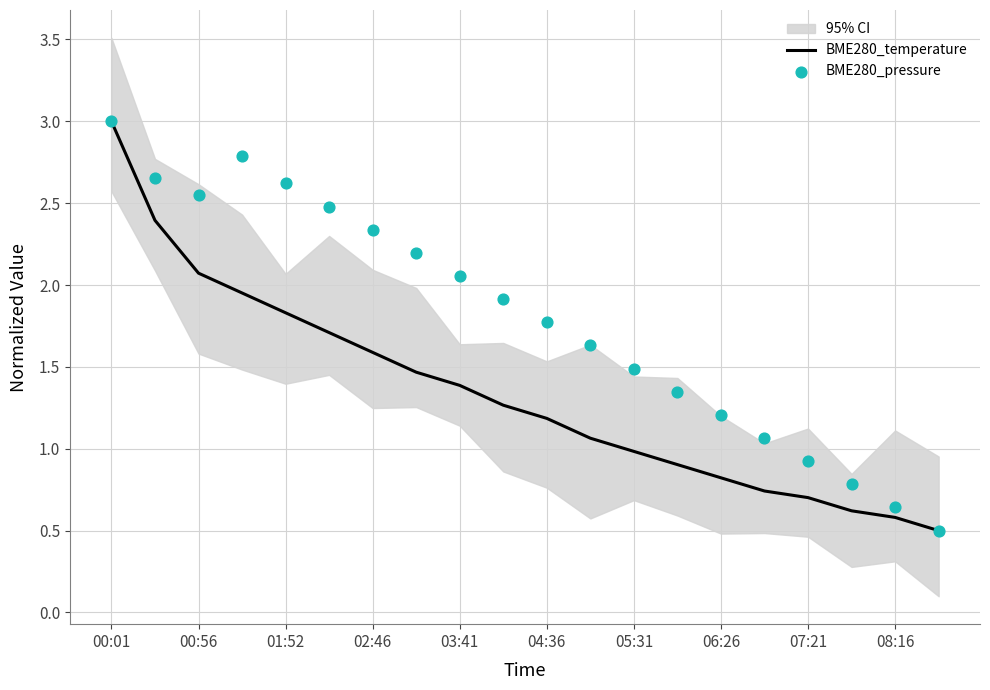

Which series contains the lowest Y value?

BME280_temperature